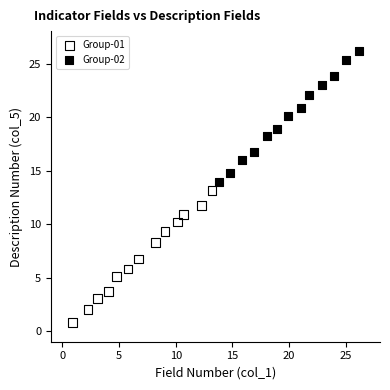

Which series reaches the maximum Y coordinate?

Group-02